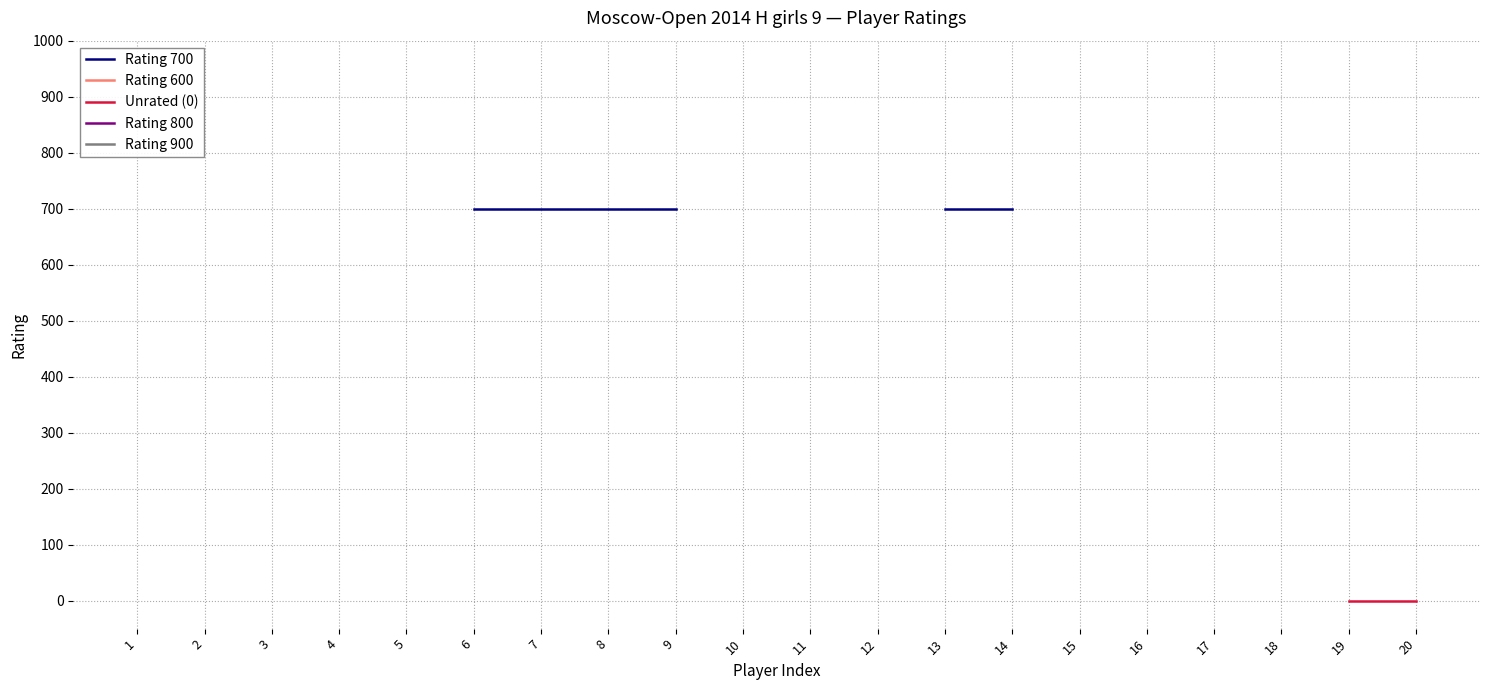

Between 11 and 18, which series saw the biggest shift?

Rating 600